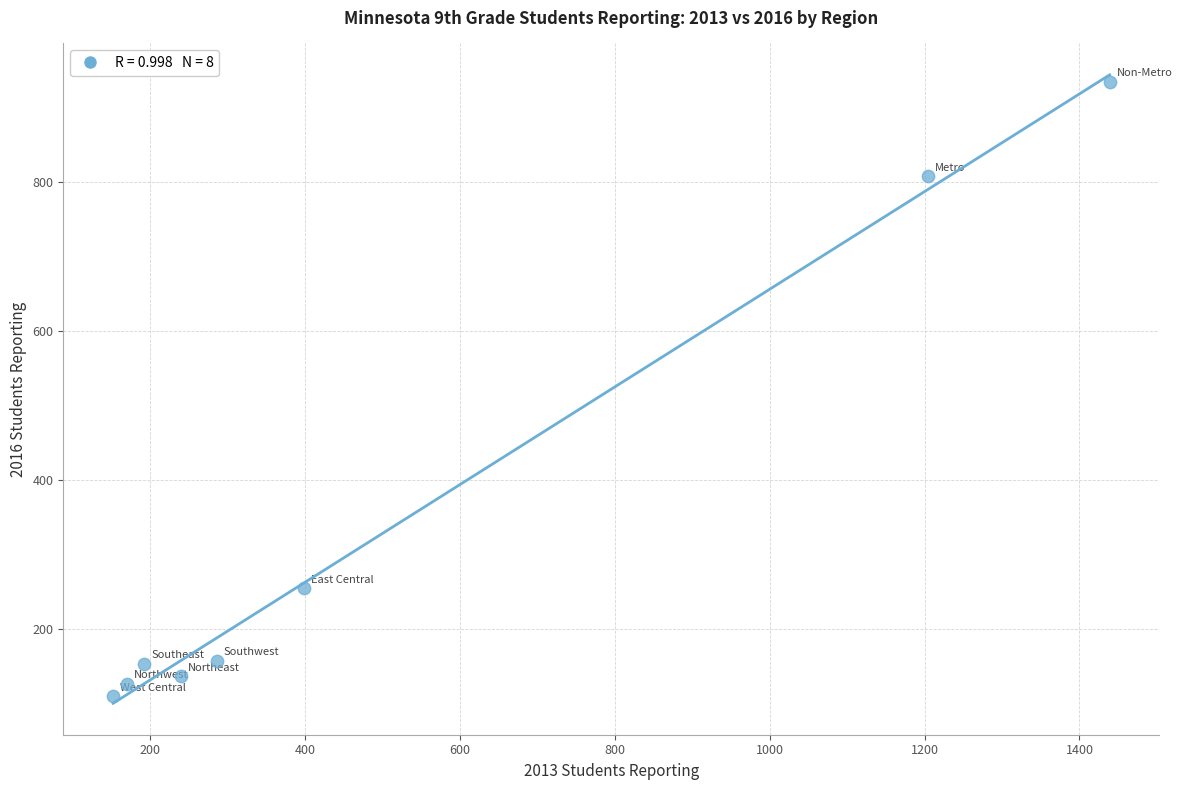

What is the range of X values (max minus min)?

1287